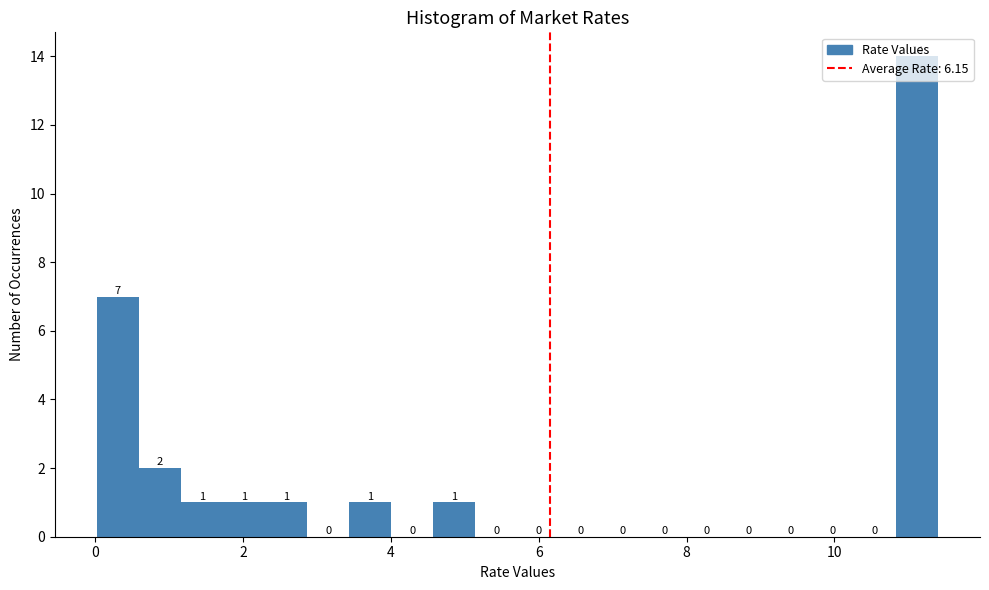

Around what value on the x-axis is the tallest bar? Give the approximate position of its centre, as read against the axis.

11.2